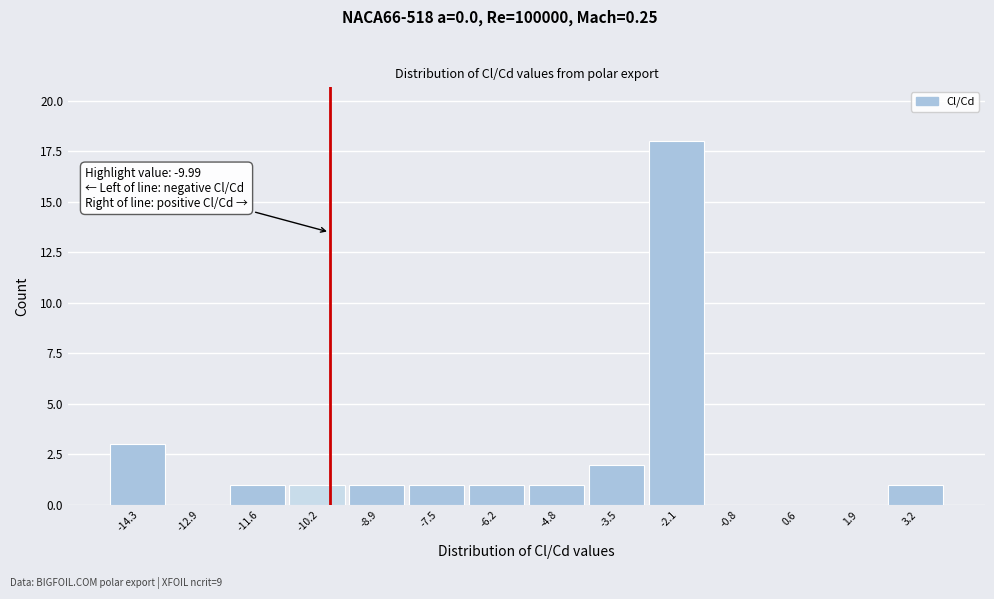

Over which range of the x-axis is the bar tallest?

-2.8 to -1.4